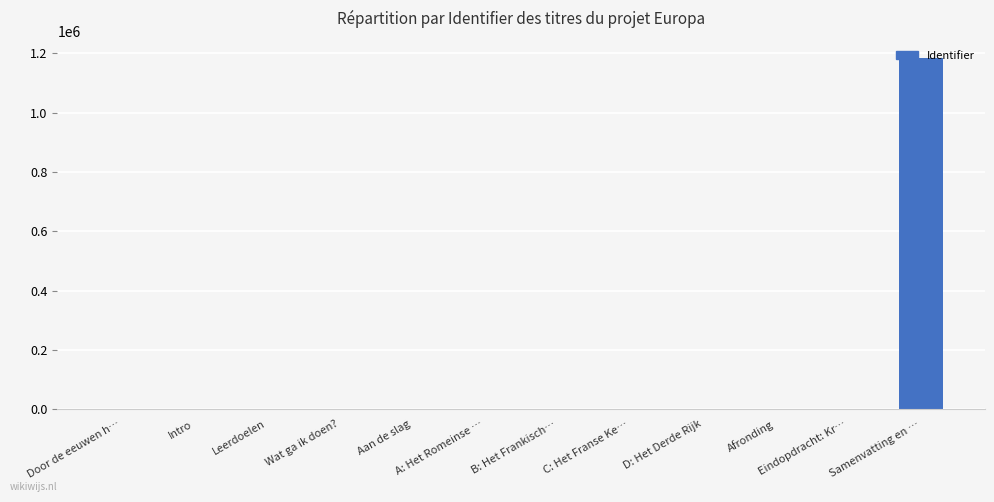

Does the chart contain stacked bars?

No